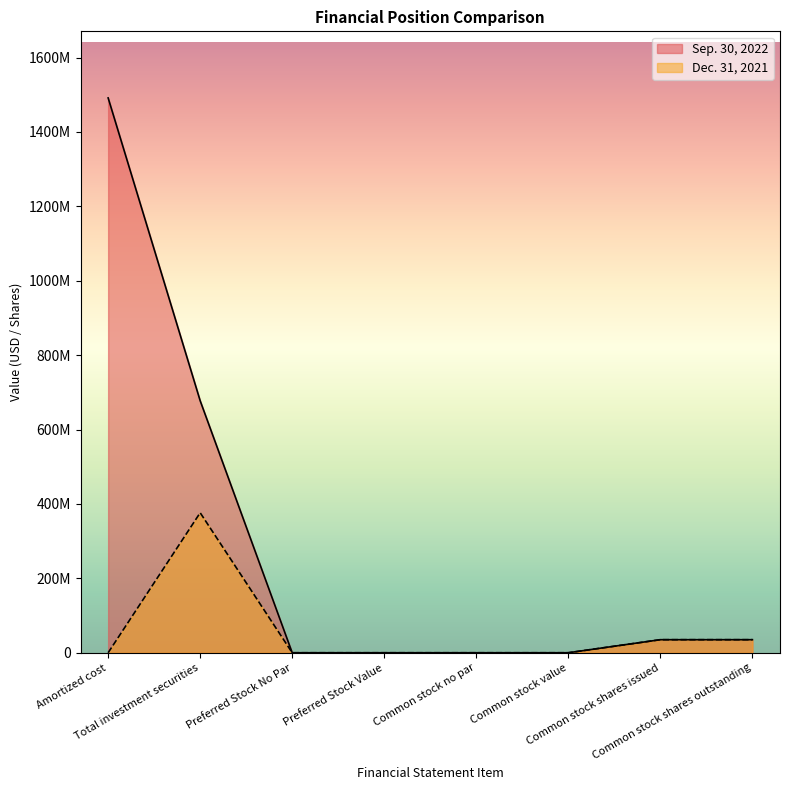

Between Preferred Stock No Par and Common stock shares outstanding, which series saw the biggest shift?

Dec. 31, 2021